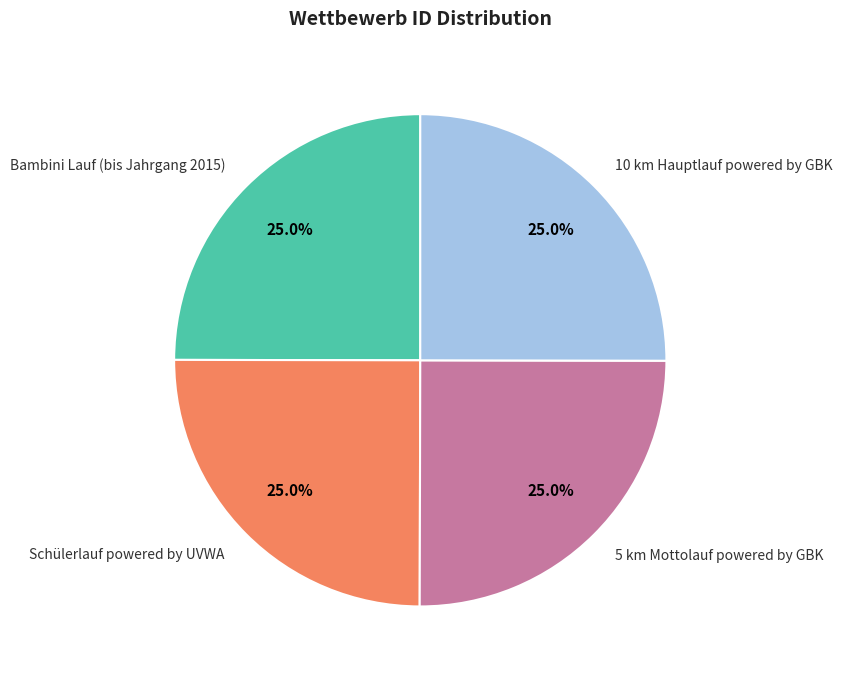

True or false: 10 km Hauptlauf powered by GBK accounts for 25% of the total.

True